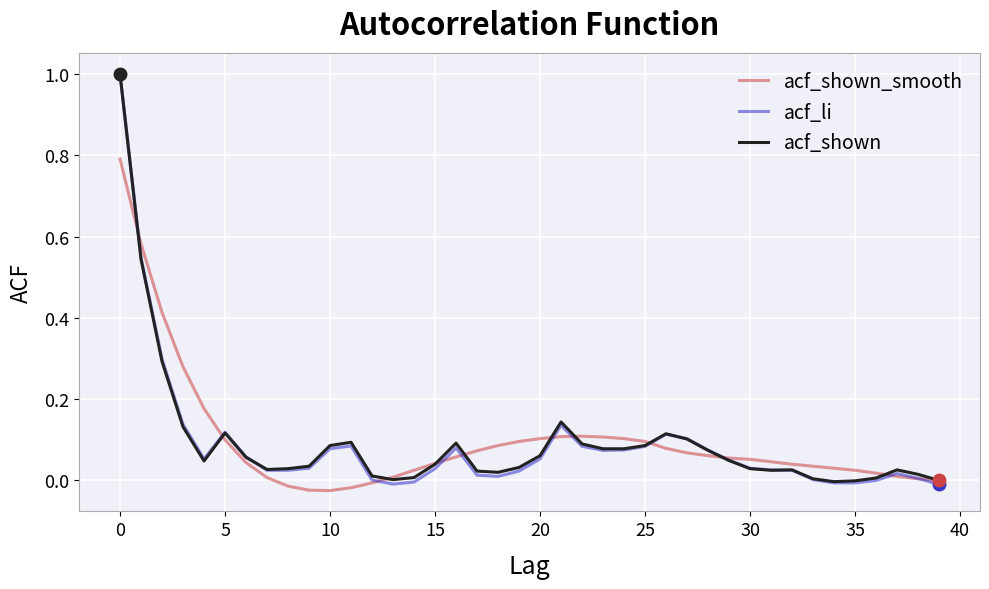

What is the highest value of the acf_li series?

1.0